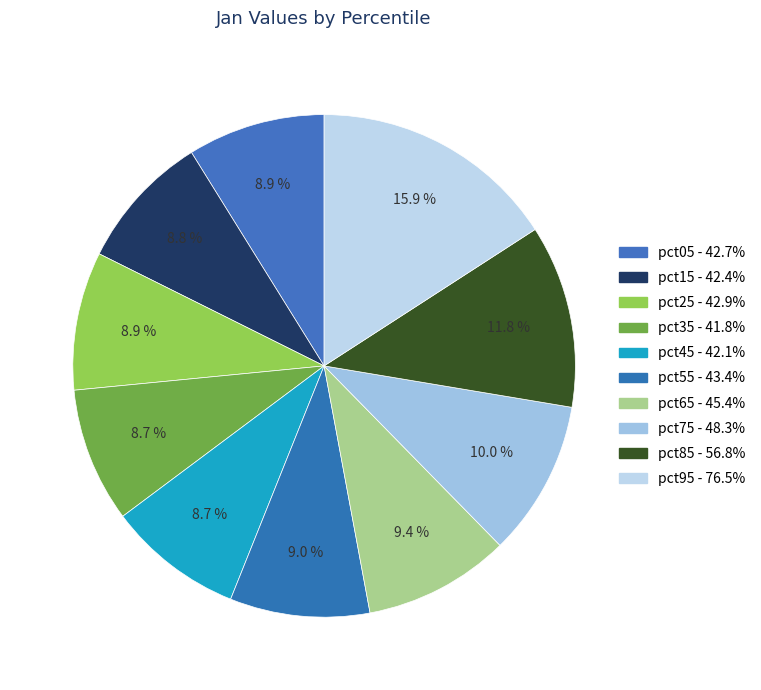

Which has a higher value, pct05 or pct15?

pct05